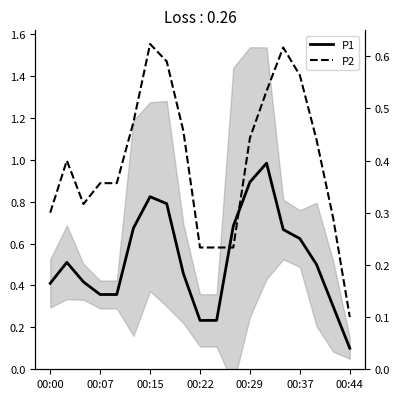

True or false: P2 and P1 intersect in this chart.

False